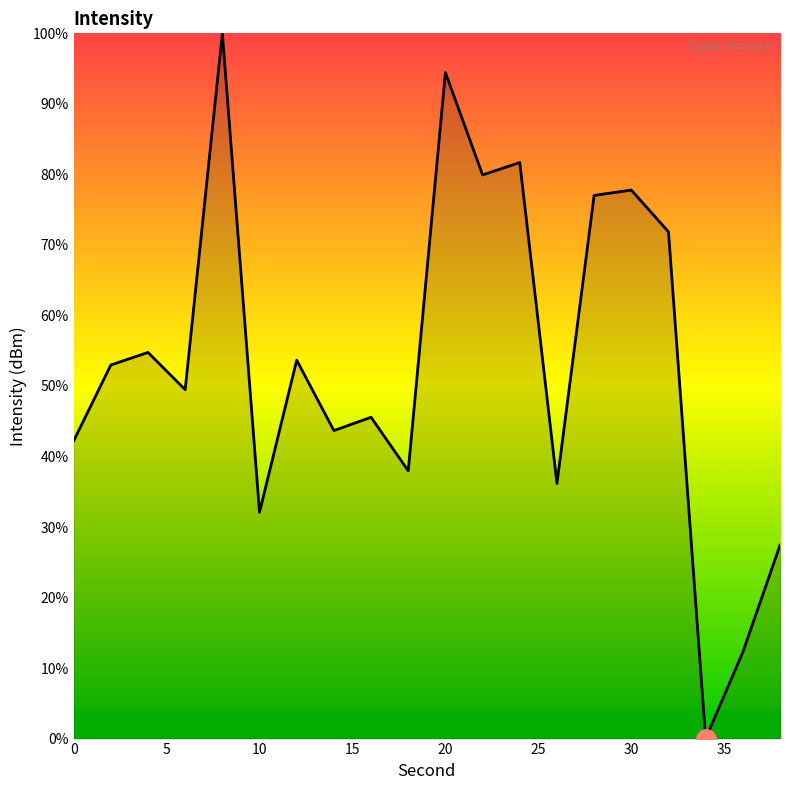

What is the maximum value shown in the chart?

100.0